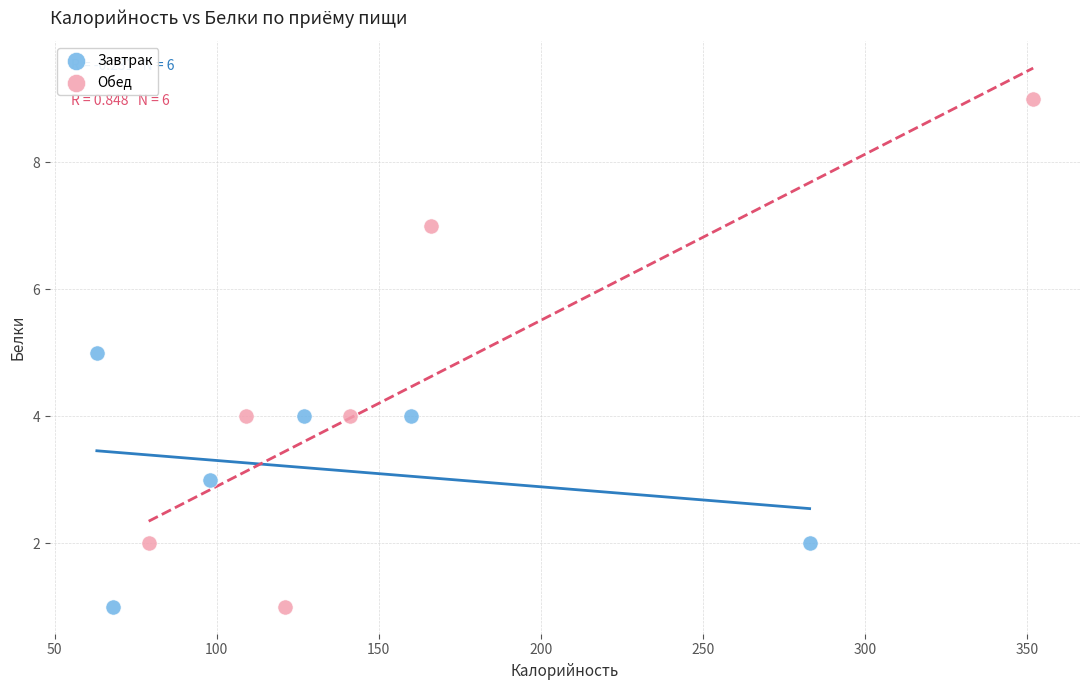

Which series contains the highest Y value?

Обед